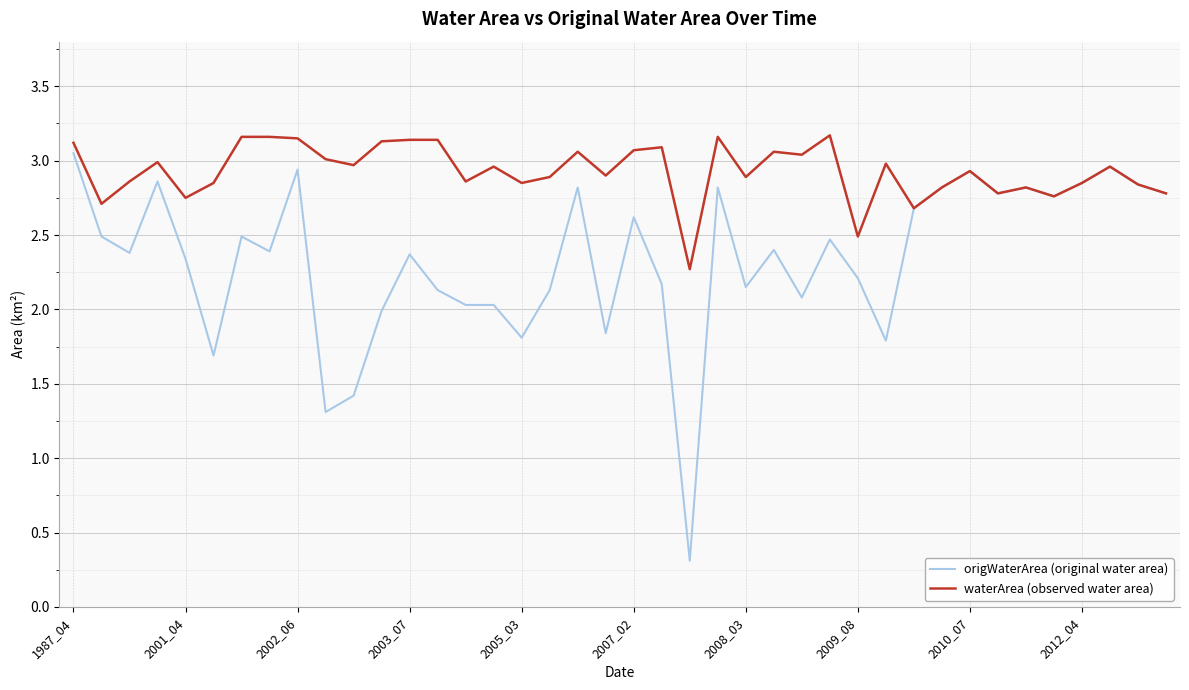

Which series has the largest total across all categories?

waterArea (observed water area)